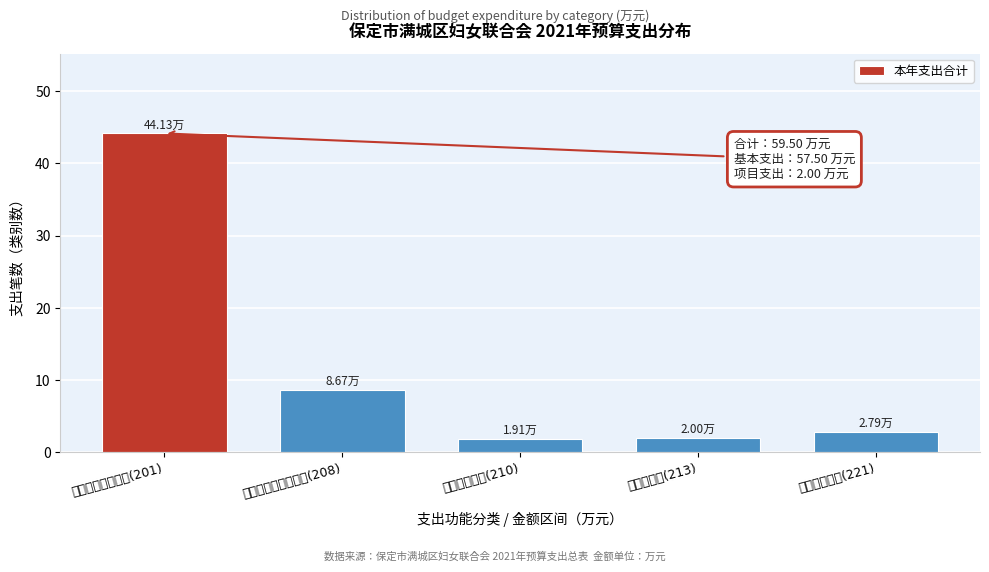

What is the average value?

11.9